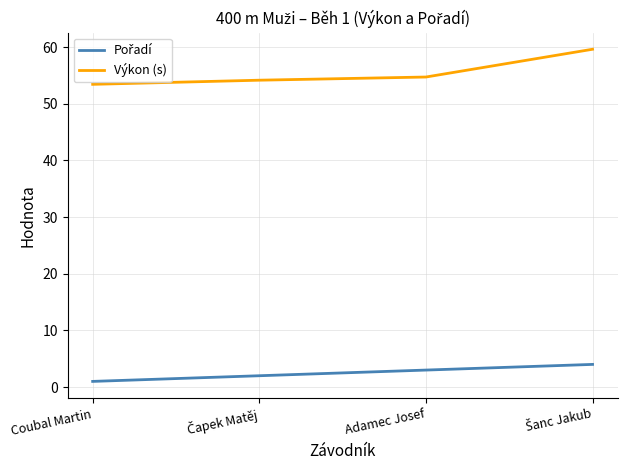

Is this an area chart (filled region under the line)?

No